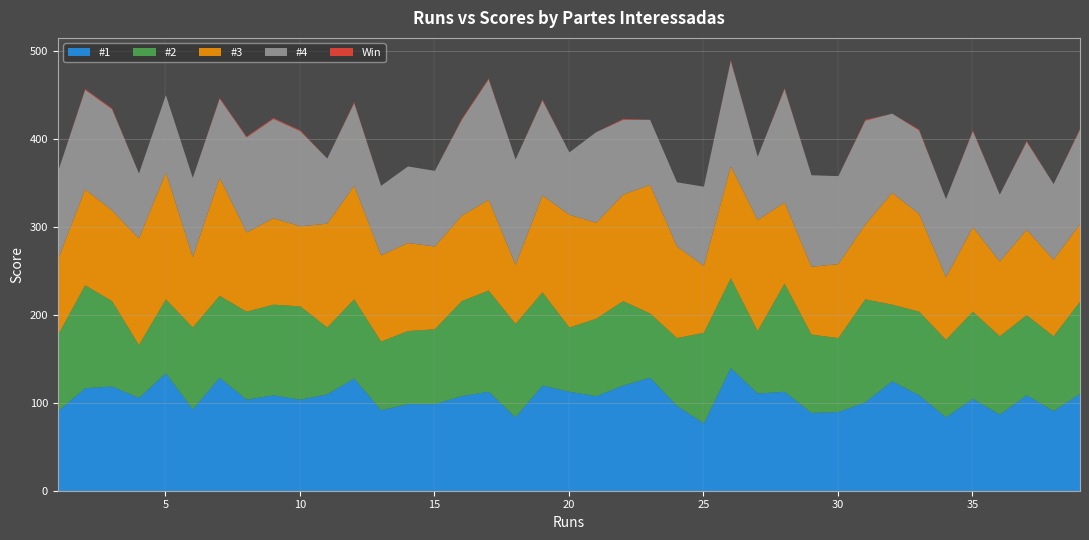

What is the sum of all #3 values?

4009